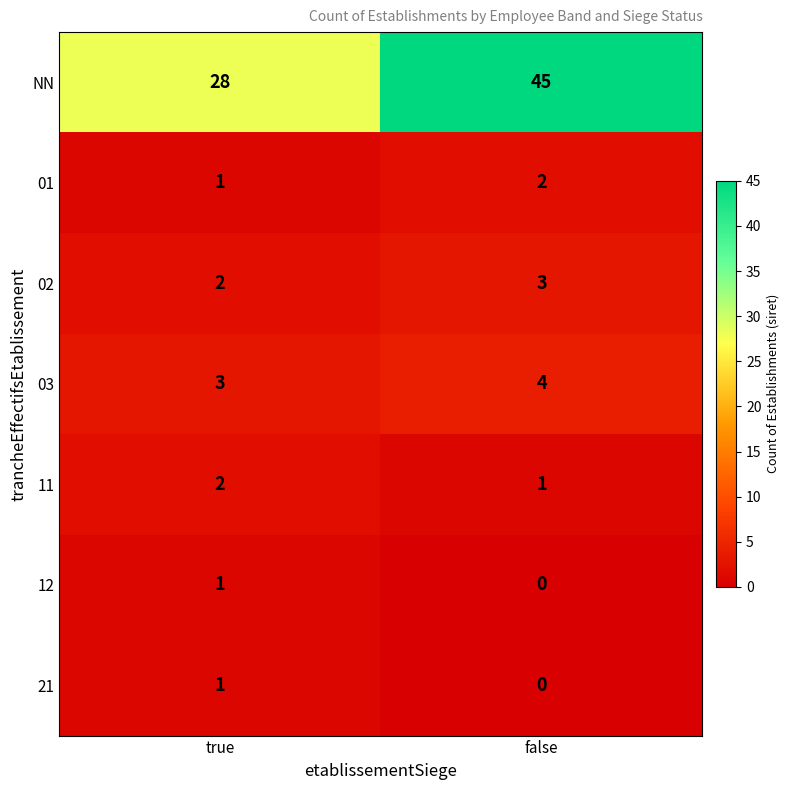

What is the sum of the 03 values at false and true?

7